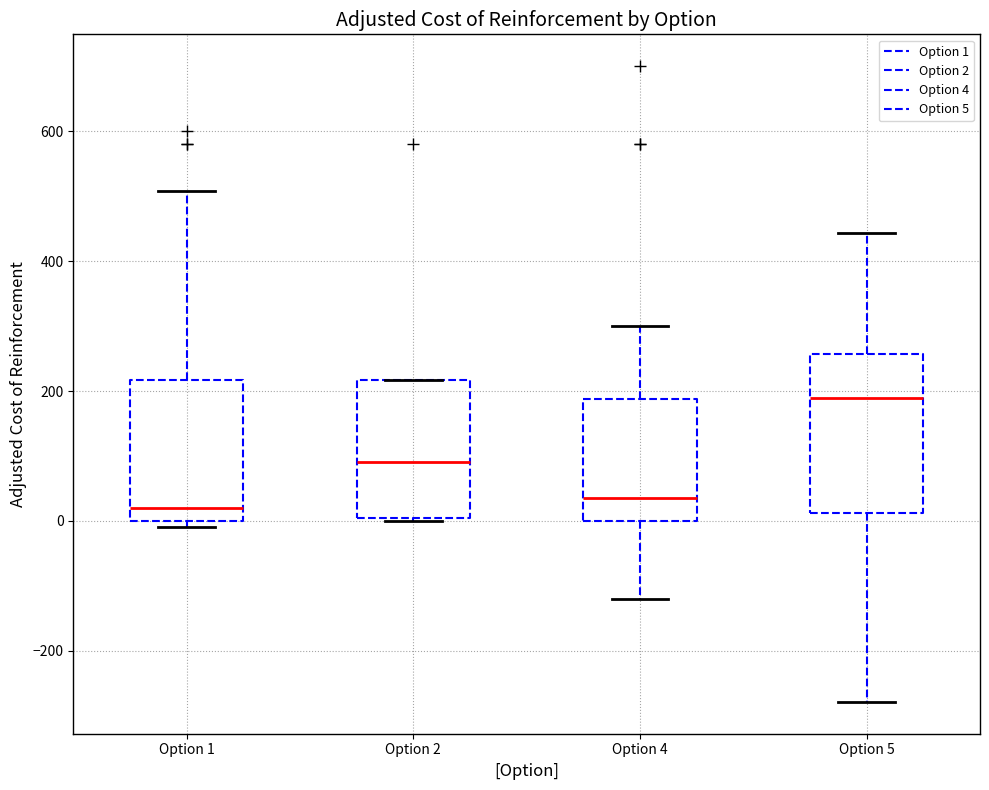

Comparing the boxes themselves (not the whiskers), which one is the tallest?

Option 5